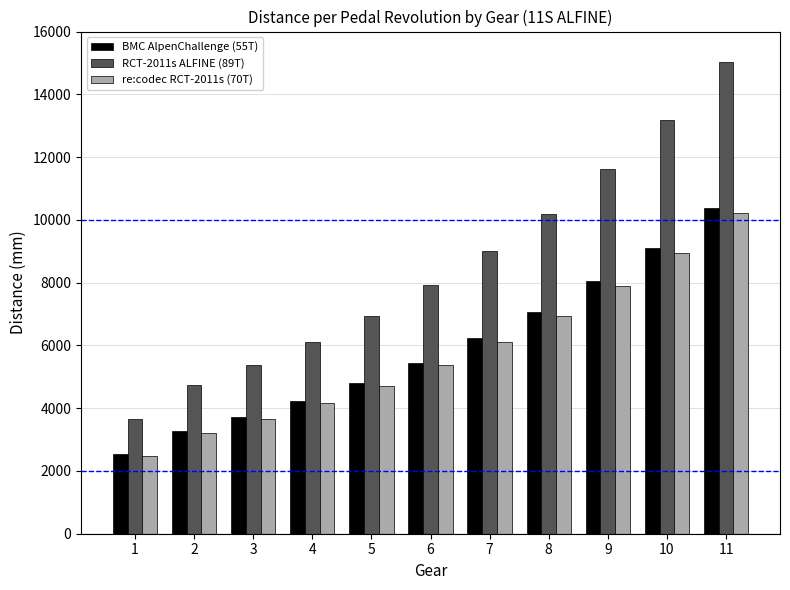

What are all the series names shown in the legend?

BMC AlpenChallenge (55T), RCT-2011s ALFINE (89T), re:codec RCT-2011s (70T)